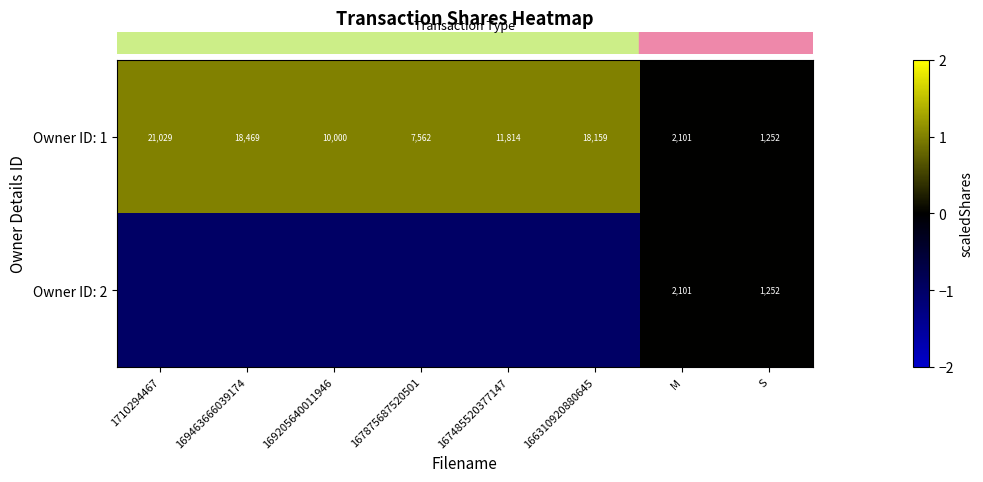

Which series has the largest total across all categories?

row_0